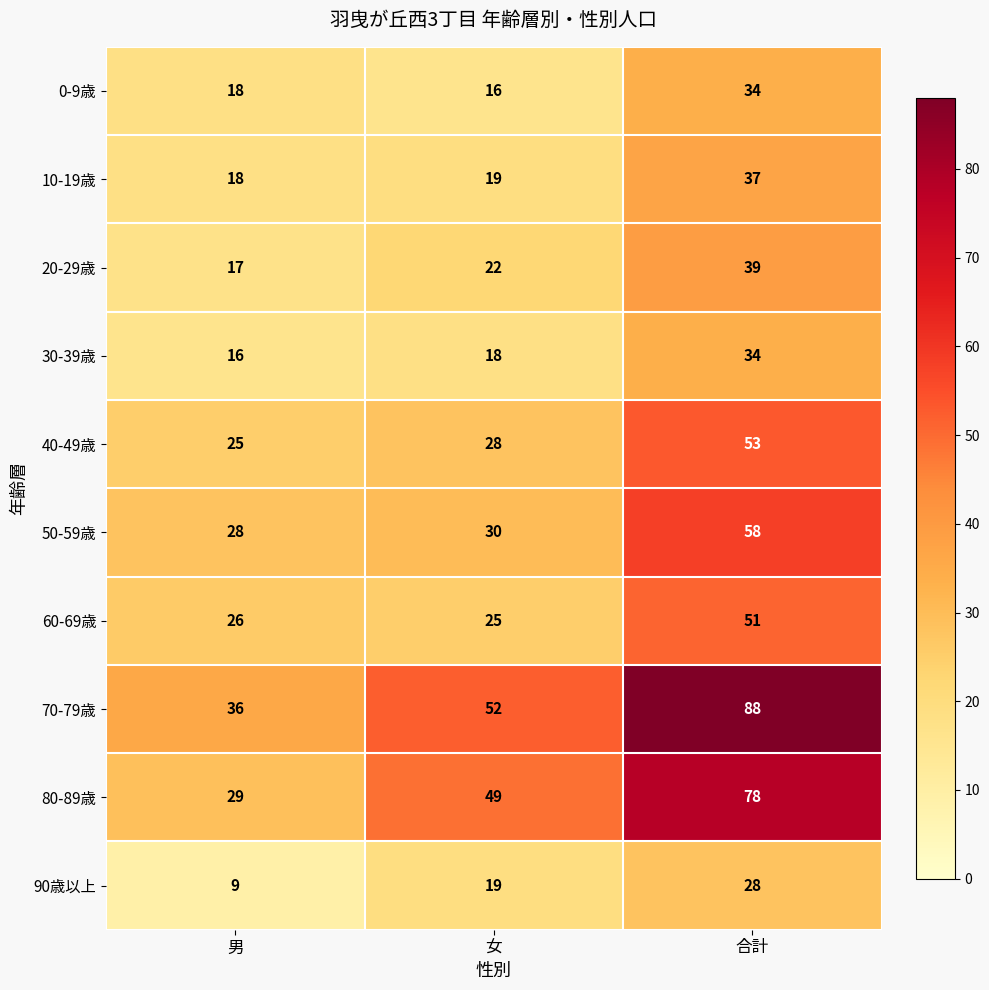

What is the sum of all 0-9歳 values?

68